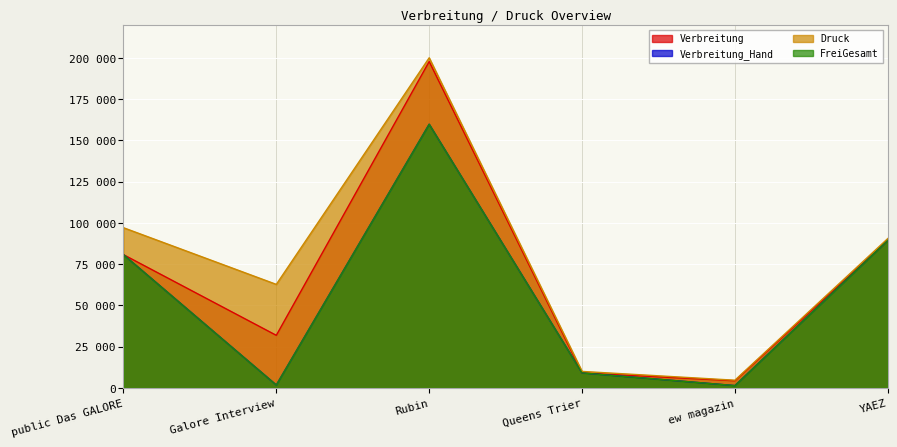

What is the difference between the maximum and second lowest values in the Druck series?

190000